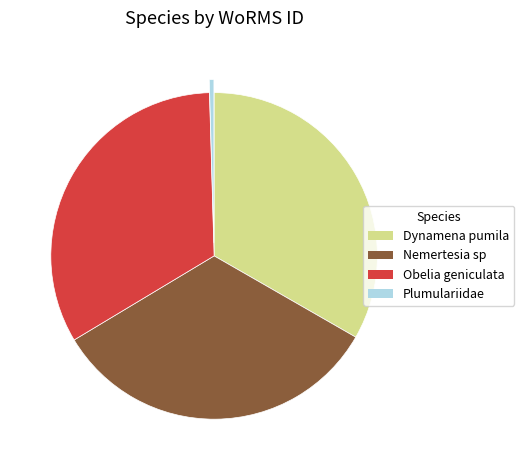

Which category has the smallest portion of the pie?

Plumulariidae